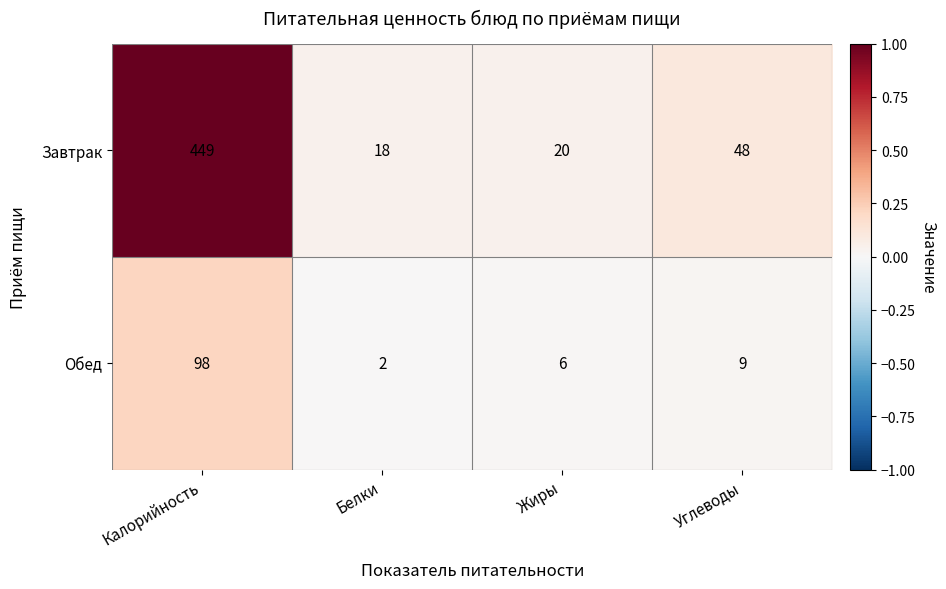

Which category has the highest value across all series?

Калорийность